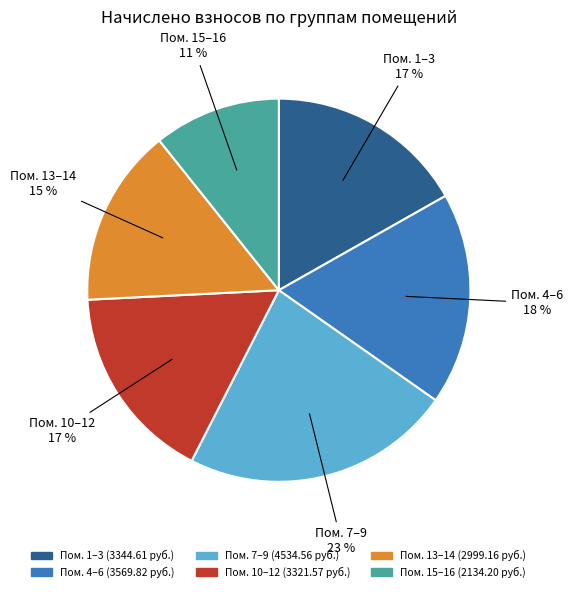

Does any single category account for the majority?

No